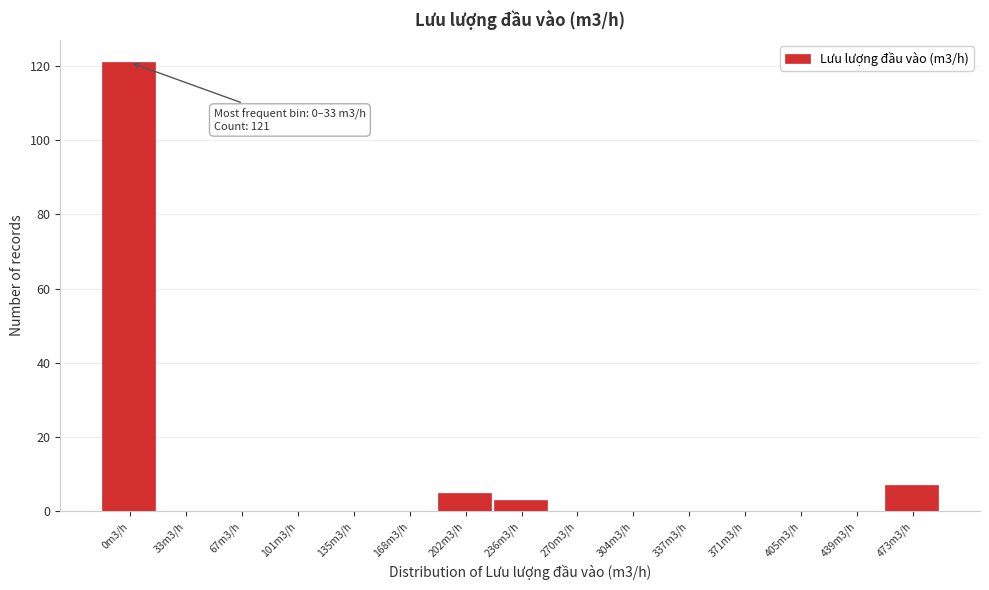

Reading left to right, list all the values displayed in this chart.

0m3/h=121	33m3/h=0	67m3/h=0	101m3/h=0	135m3/h=0	168m3/h=0	202m3/h=5	236m3/h=3	270m3/h=0	304m3/h=0	337m3/h=0	371m3/h=0	405m3/h=0	439m3/h=0	473m3/h=7